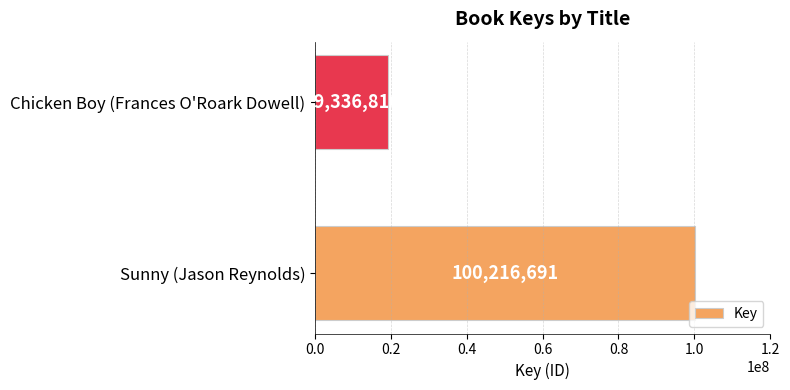

Reading bottom to top, list all the values displayed in this chart.

Sunny (Jason Reynolds)=100216691	Chicken Boy (Frances O'Roark Dowell)=19336816